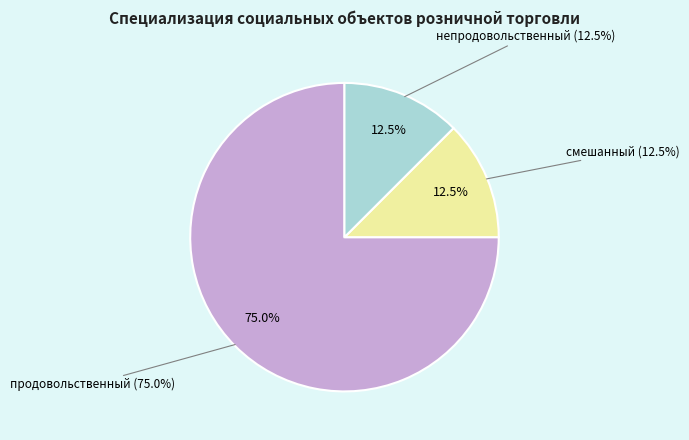

Which category accounts for the majority?

продовольственный